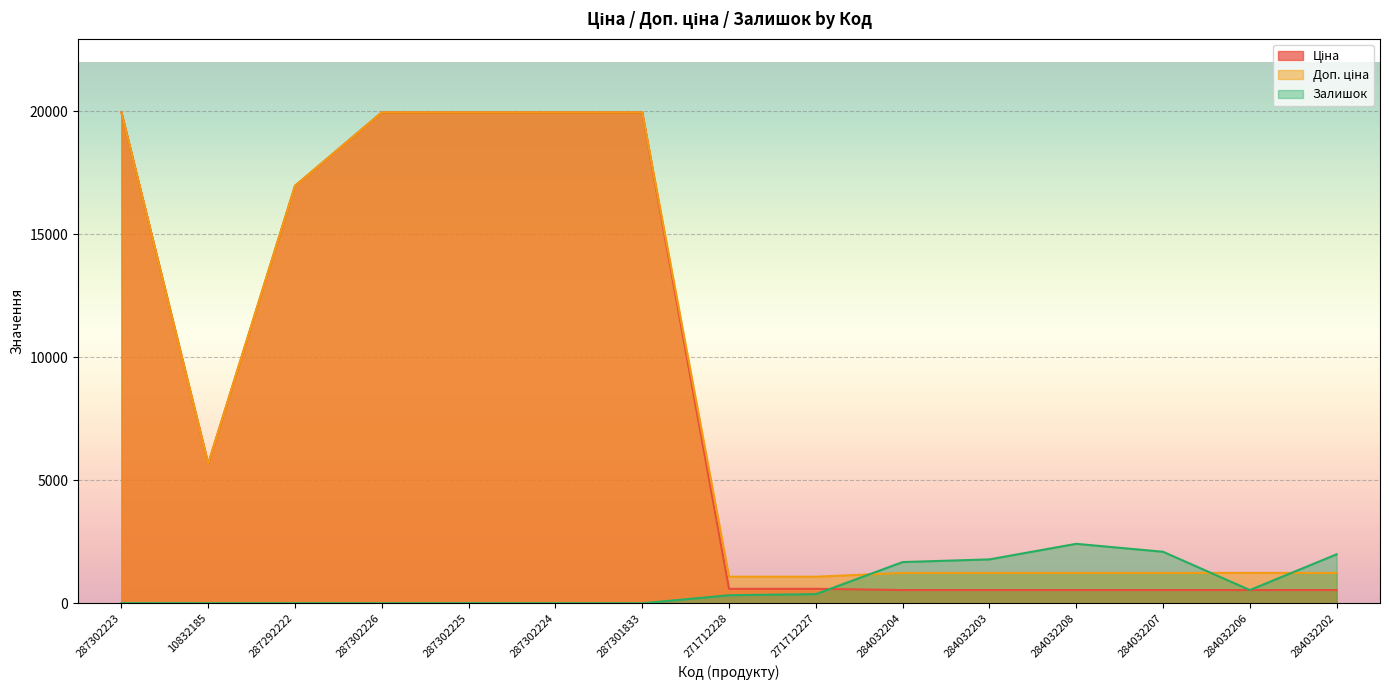

What is the label of the 8th point from the left?

271712228